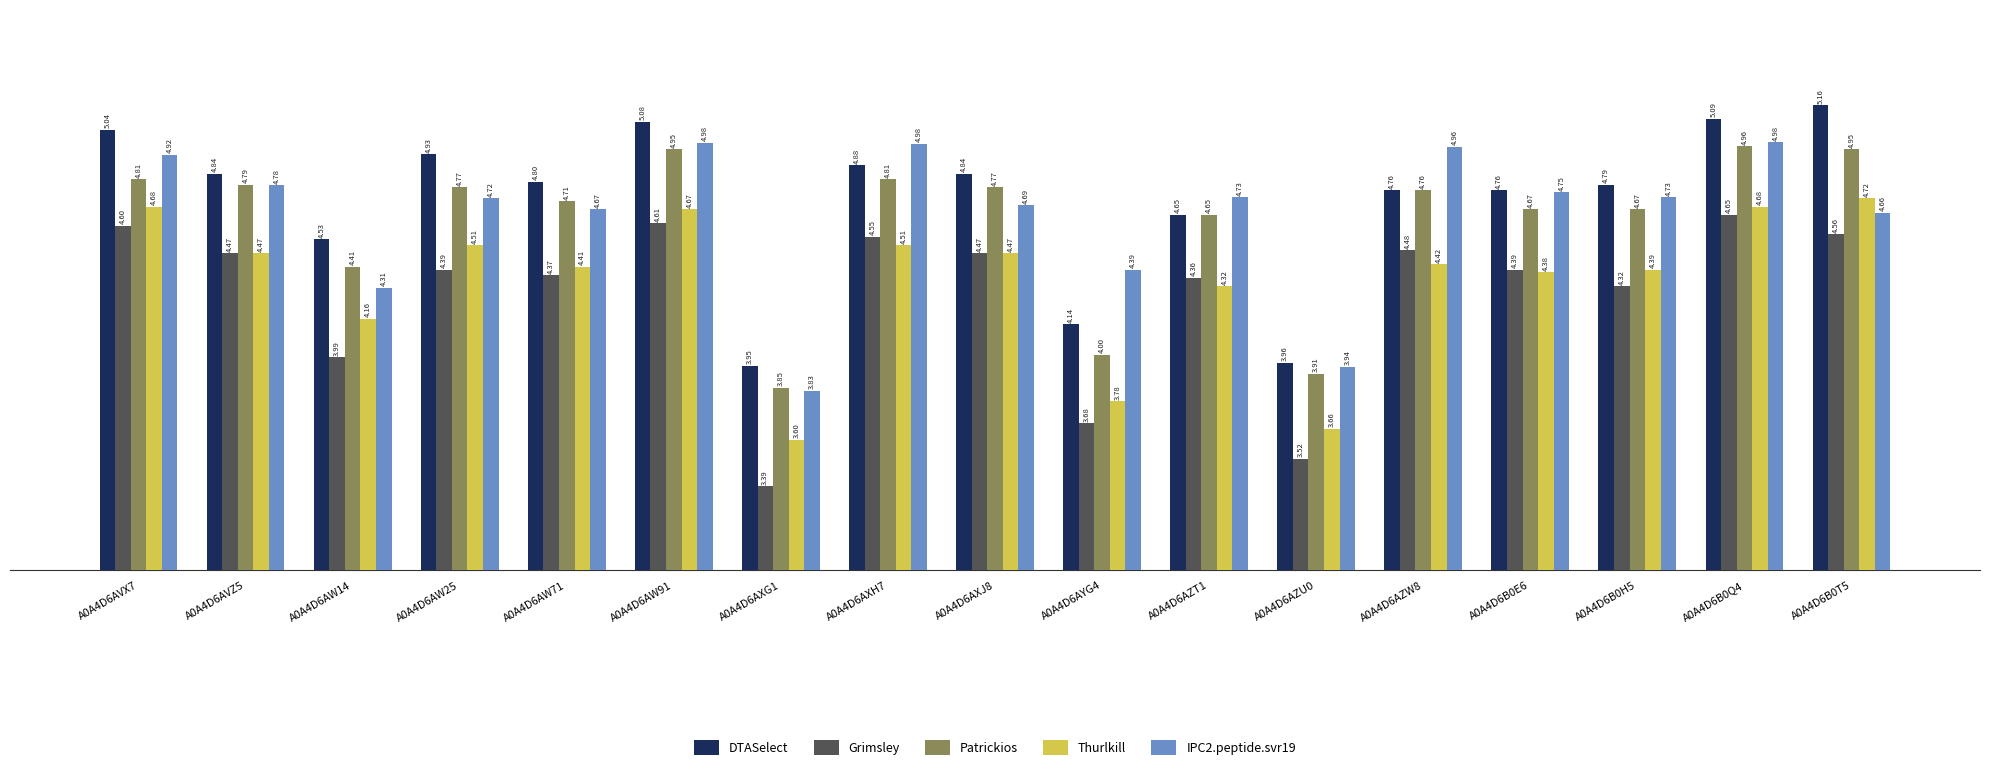

How many data points in DTASelect are above 4?

15